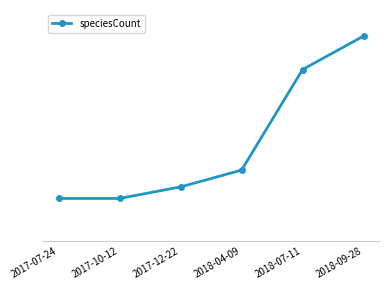

Does the chart have visible grid lines?

No